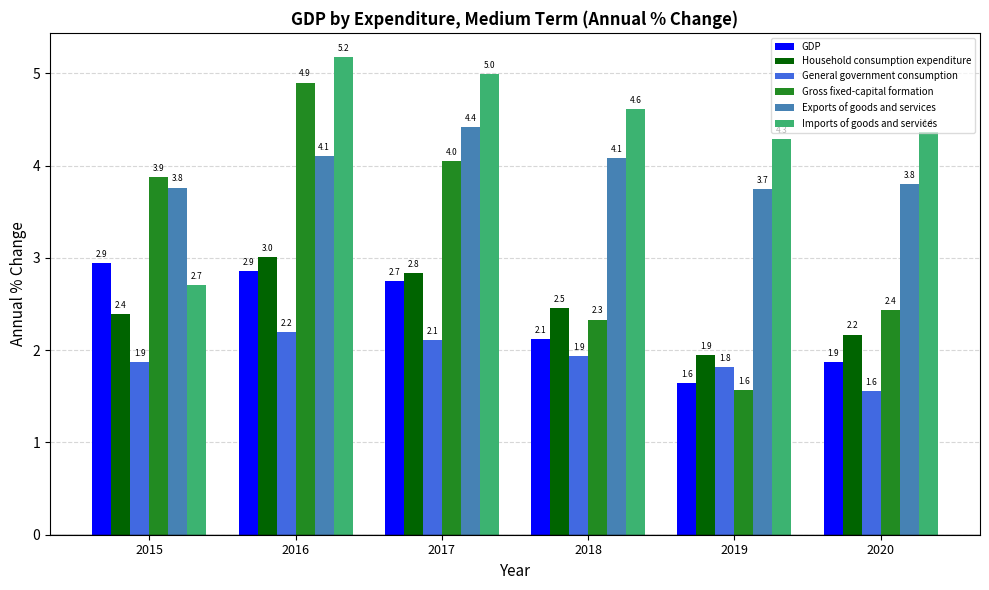

Which label corresponds to the smallest value in the chart?

2020